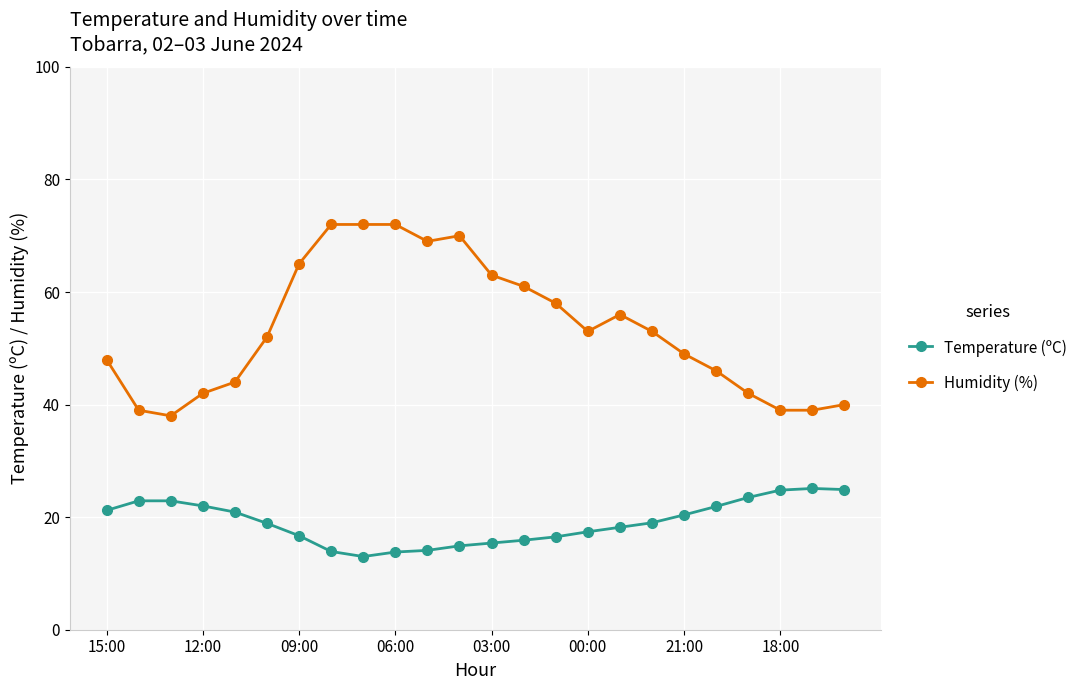

What is the value of the Humidity (%) point at the 8th from the left?

72.0